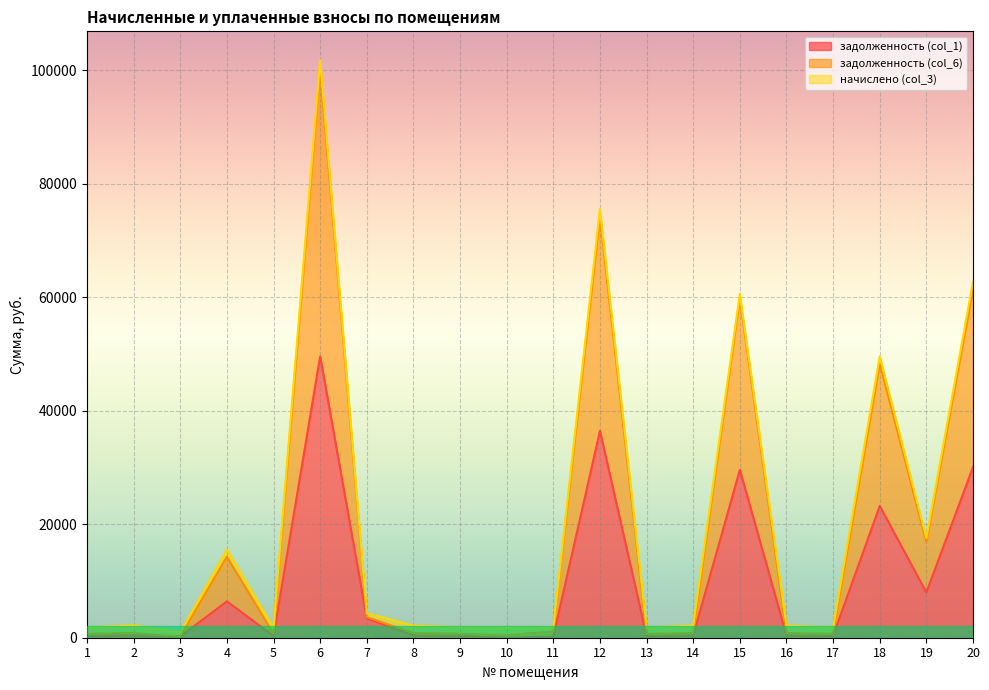

True or false: задолженность (col_1) and задолженность (col_6) cross at least once.

False